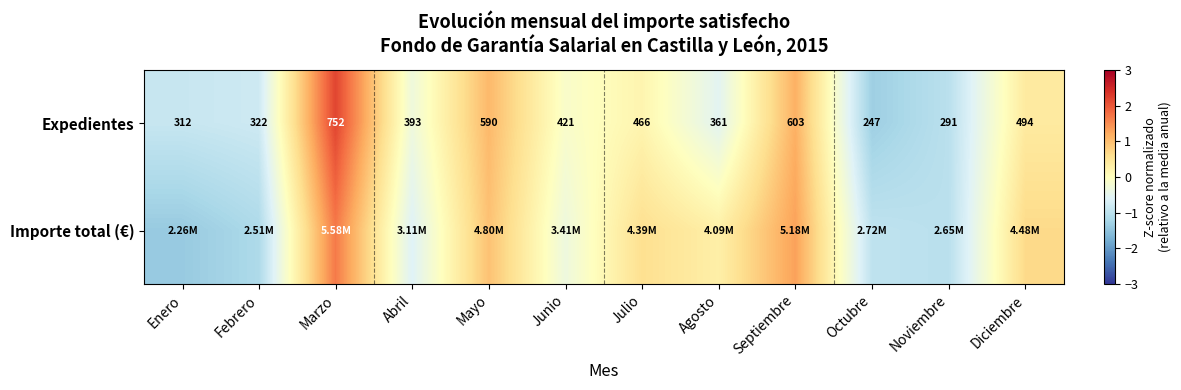

How many distinct data groups are displayed?

2